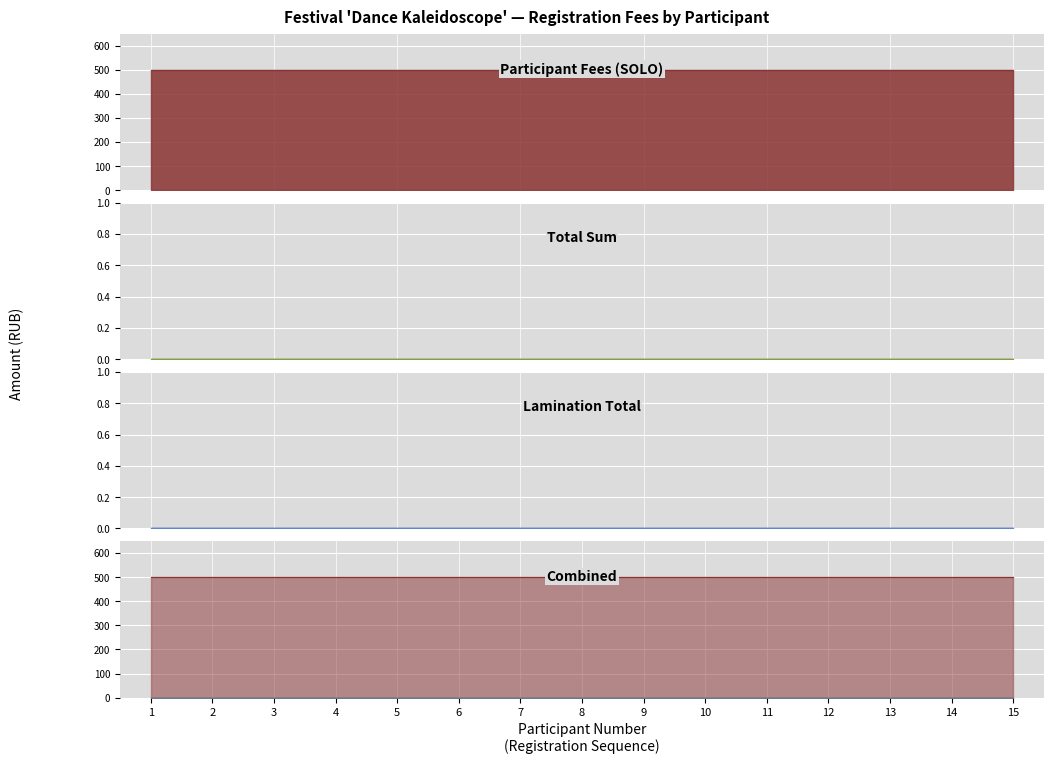

Reading left to right, what are all the values shown in this chart?

Participant Fees (SOLO): 1=500	2=500	3=500	4=500	5=500	6=500	7=500	8=500	9=500	10=500	11=500	12=500	13=500	14=500	15=500
Total Sum: 1=0	2=0	3=0	4=0	5=0	6=0	7=0	8=0	9=0	10=0	11=0	12=0	13=0	14=0	15=0
Lamination Total: 1=0	2=0	3=0	4=0	5=0	6=0	7=0	8=0	9=0	10=0	11=0	12=0	13=0	14=0	15=0